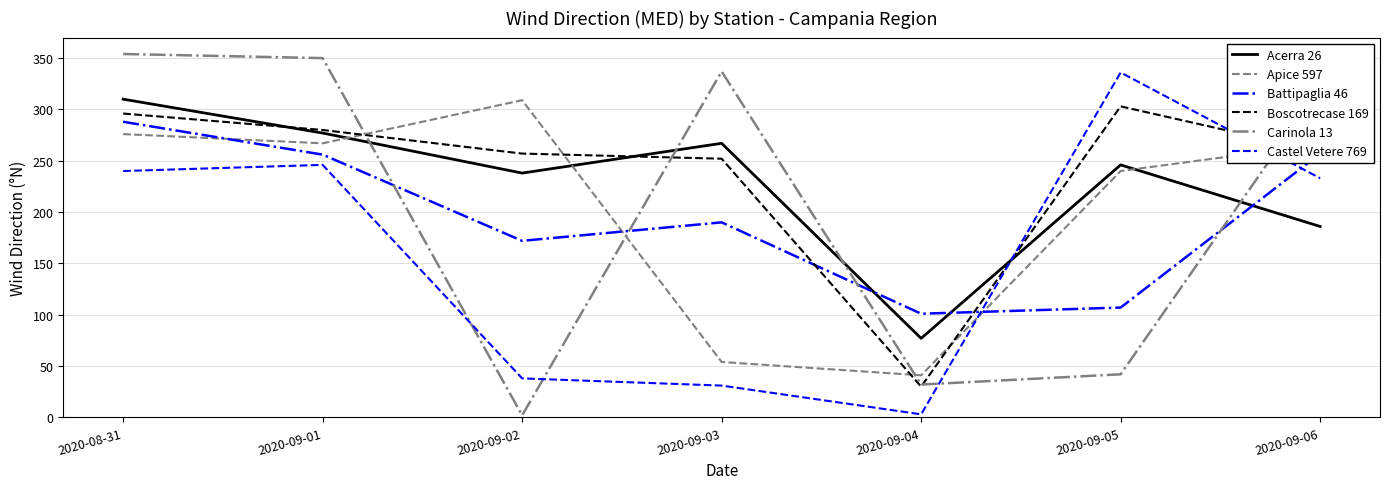

Which series has the largest range (max minus min)?

Carinola 13